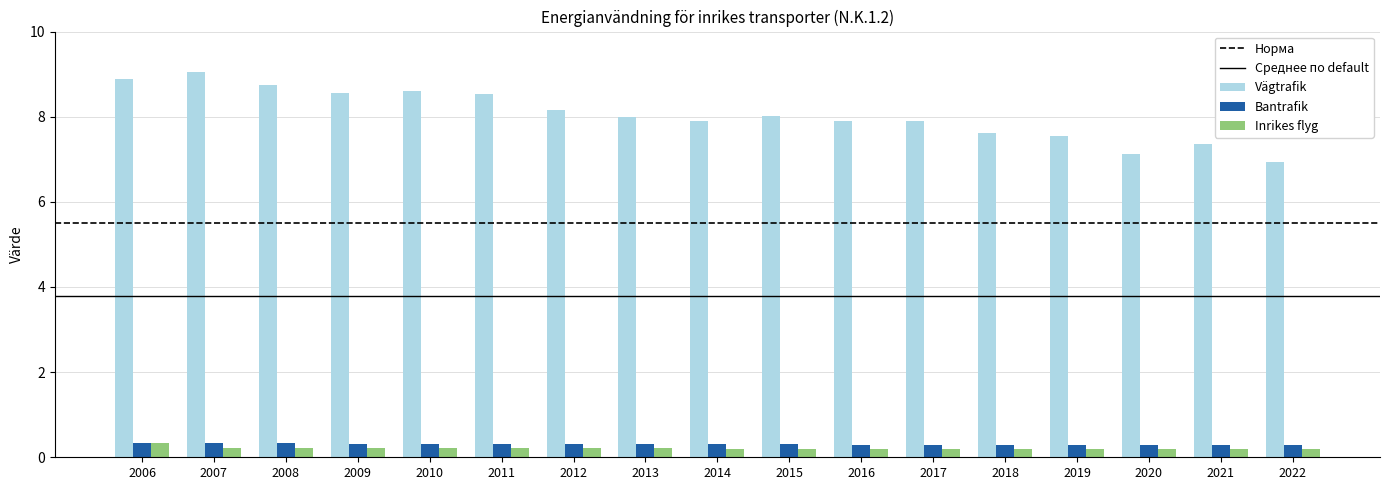

Are the bars horizontal?

No